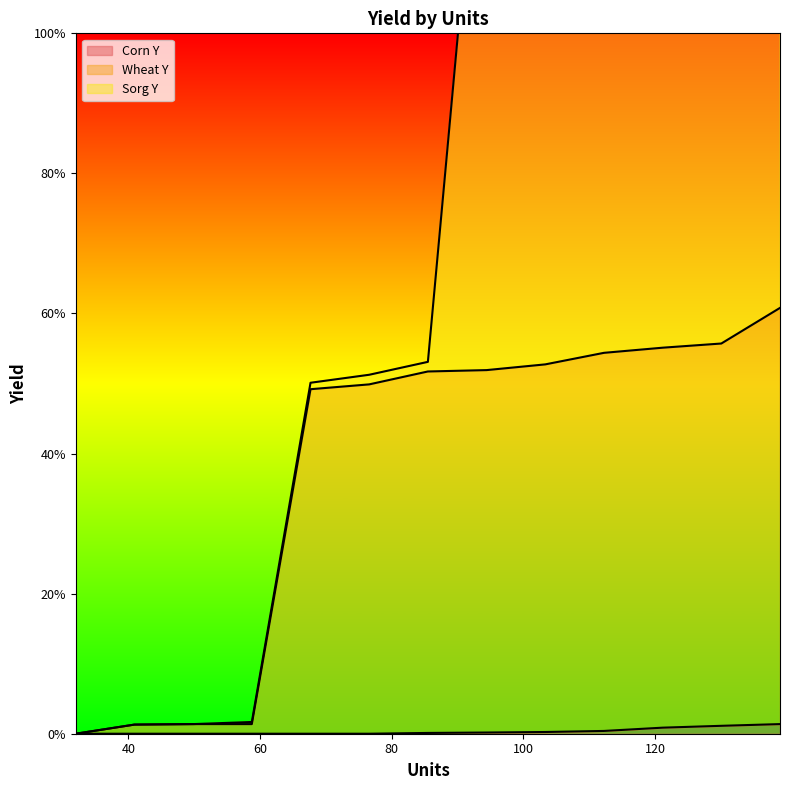

True or false: Corn Y and Wheat Y intersect in this chart.

False